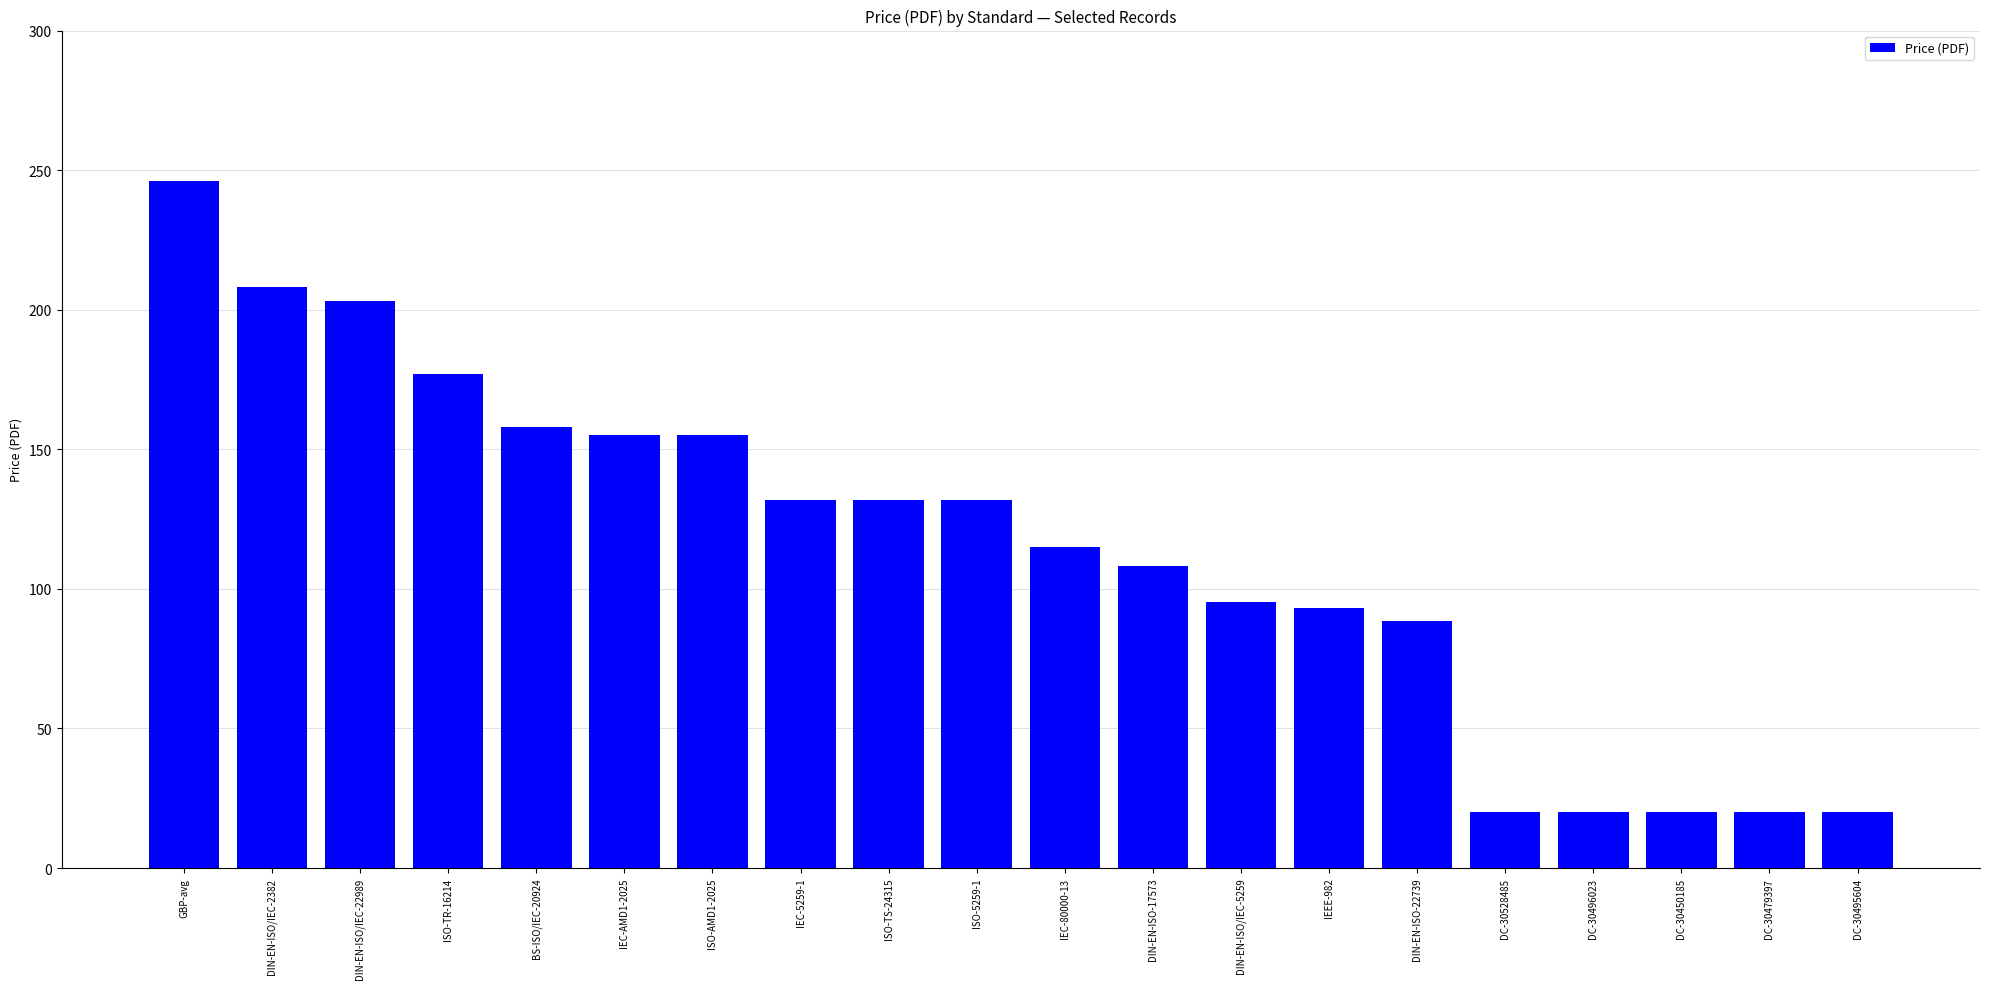

Read the value at DC-30495604.

20.0